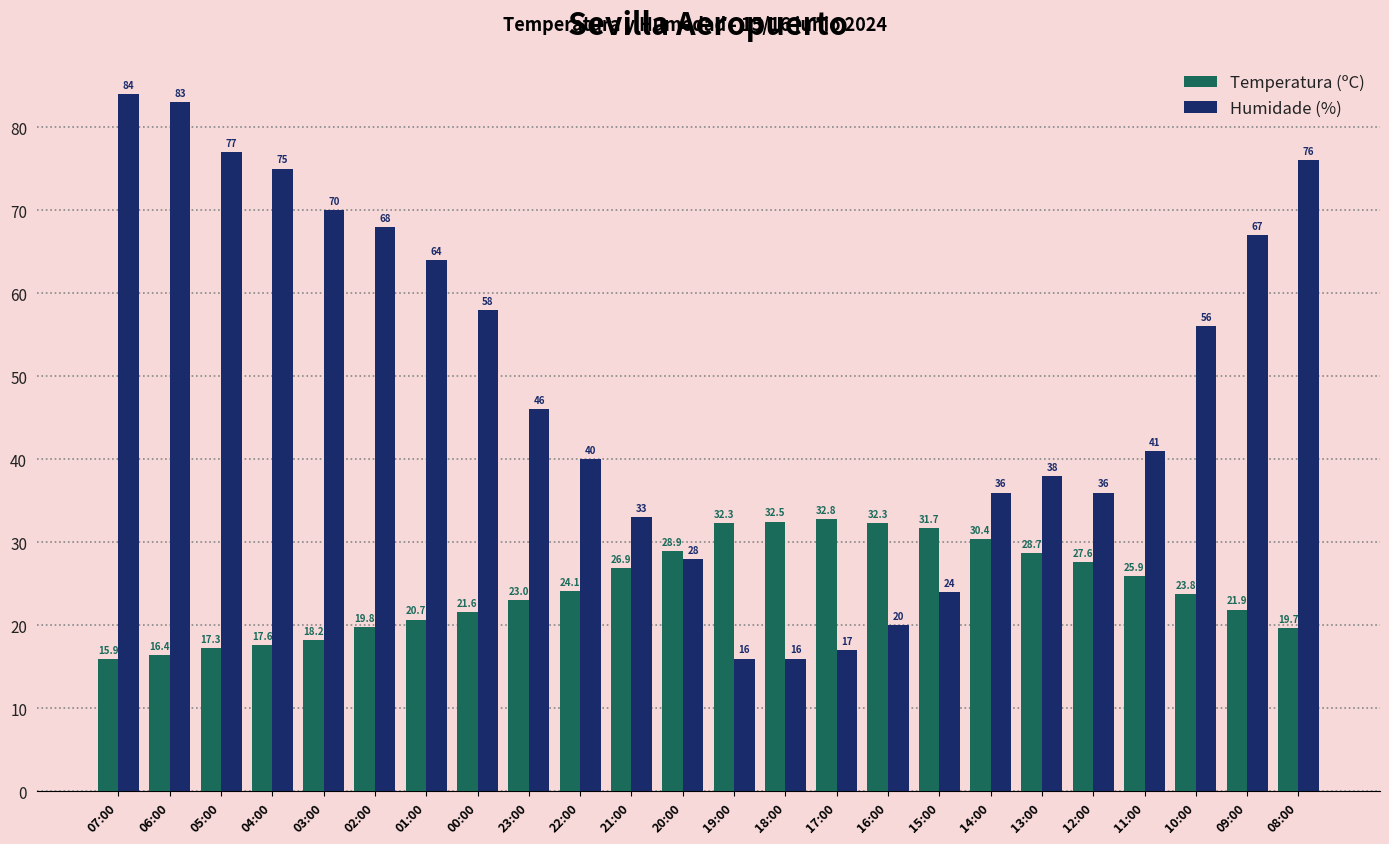

At which category is the sum across all series the highest?

07:00